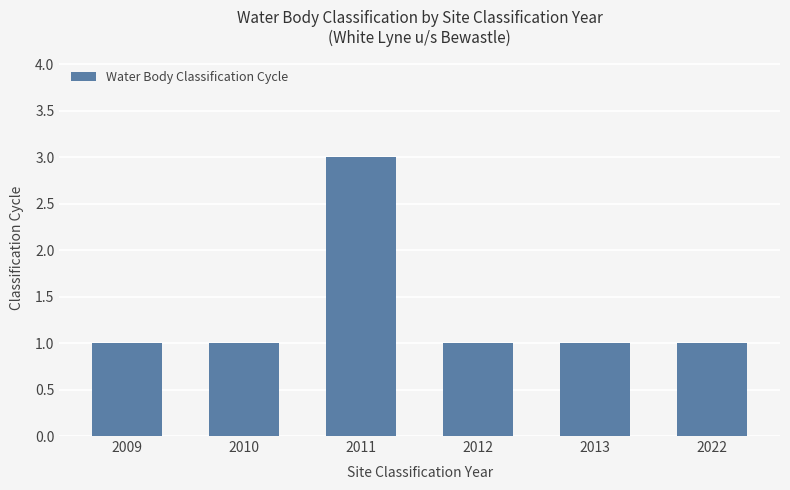

What is the value of the 6th bar from the left?

1